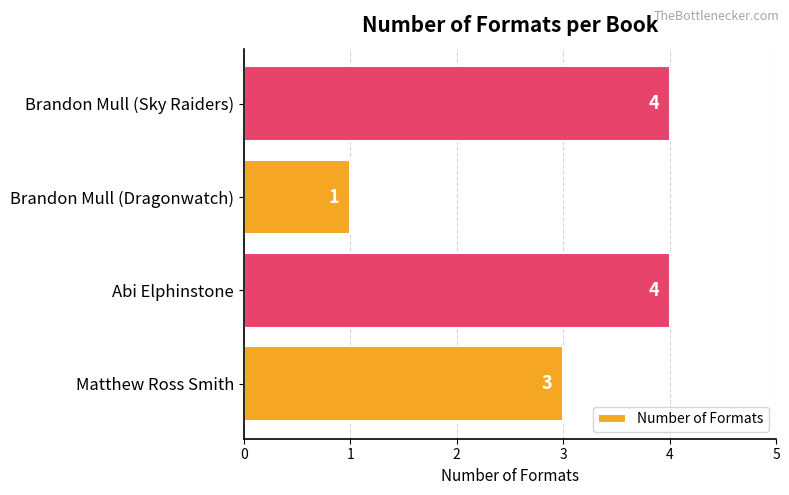

The value at Abi Elphinstone is 2. True or false?

False